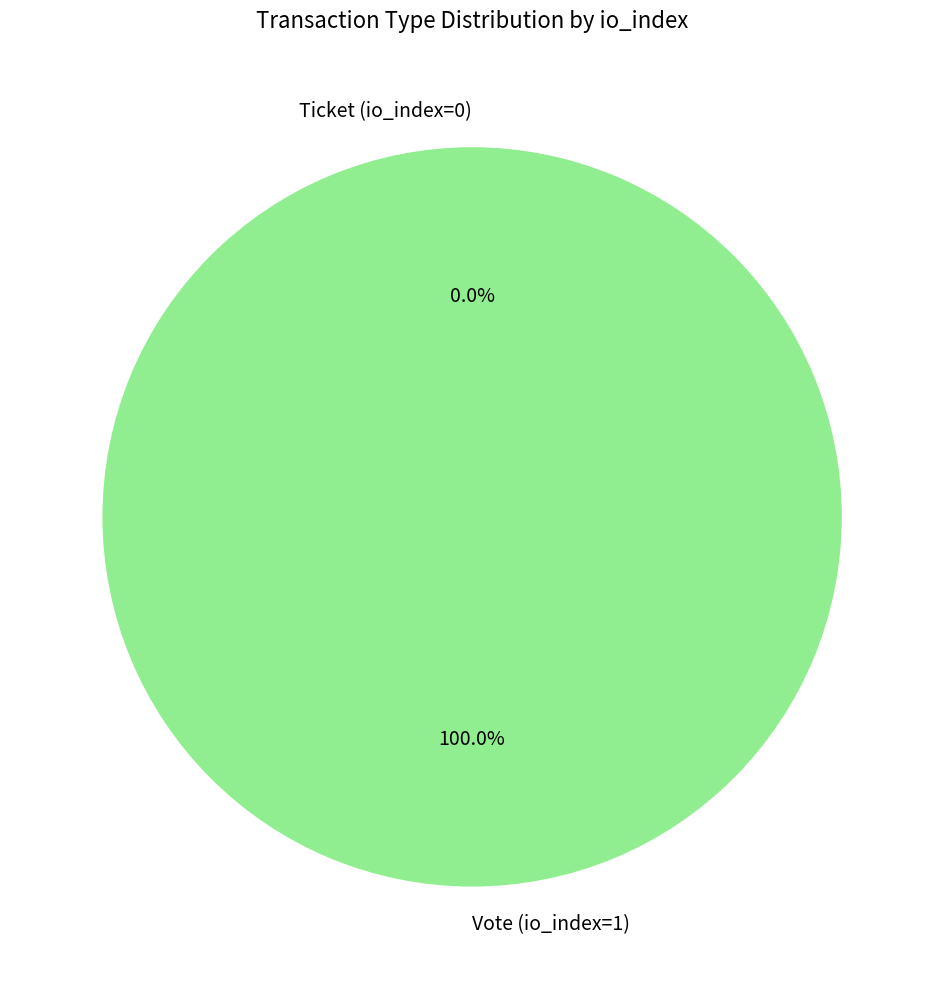

What percentage do Ticket (io_index=0) and Vote (io_index=1) together represent?

100.0%